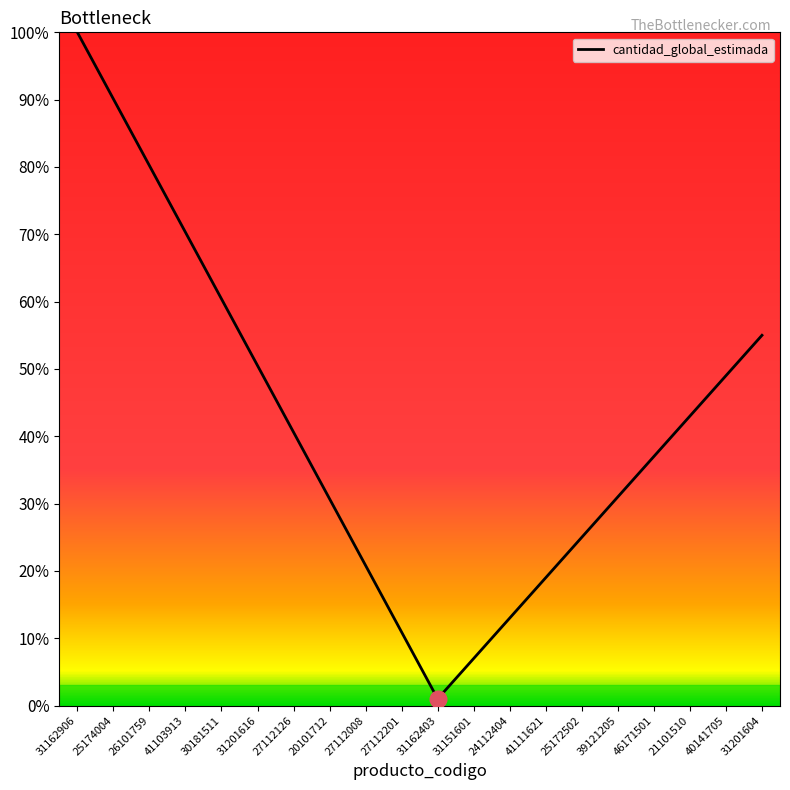

Does the chart have visible grid lines?

No